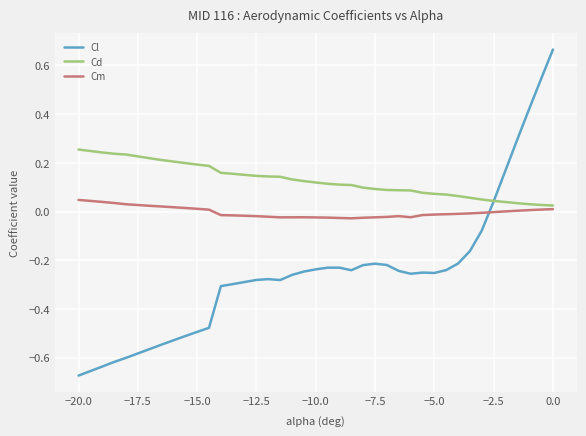

How many times do Cm and Cl cross each other?

1